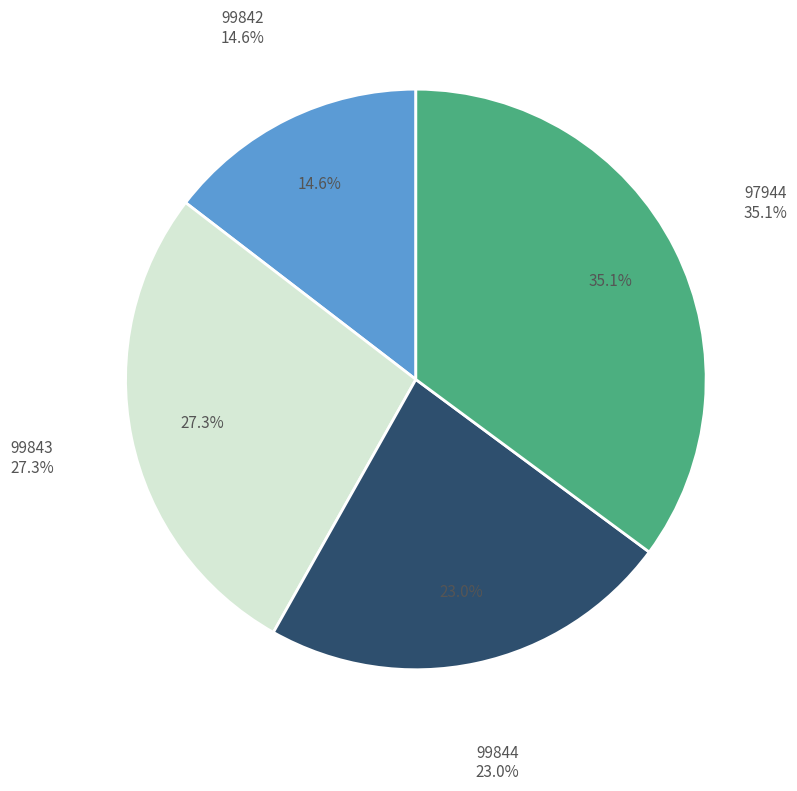

What is the ratio of the value at 99844 to the value at 99842?

1.6